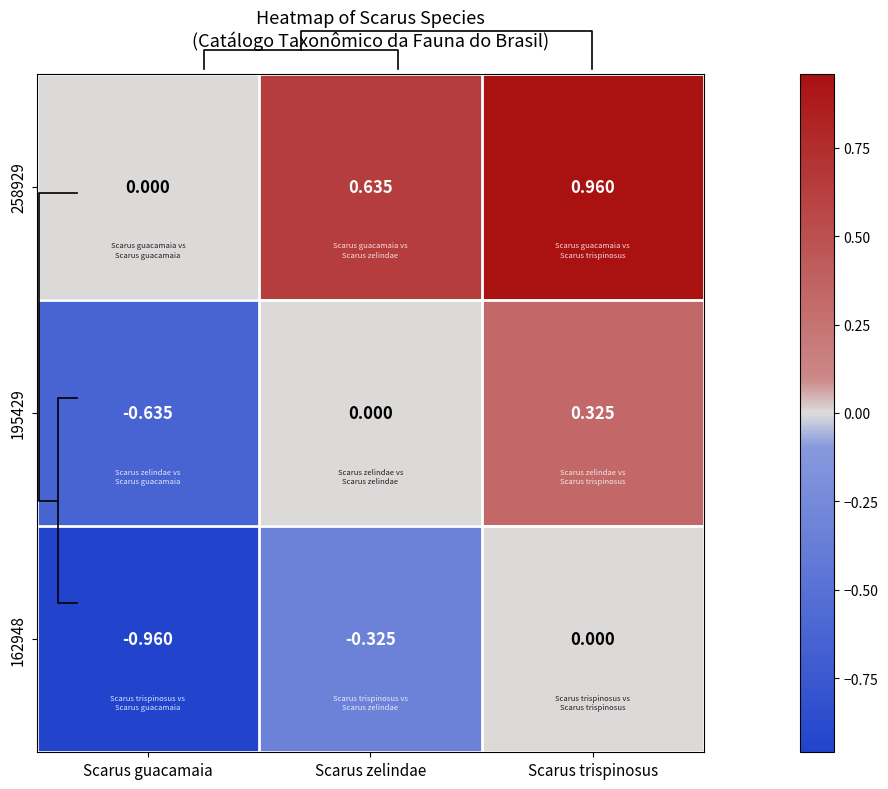

What is the total value across all series at Scarus trispinosus?

1.3